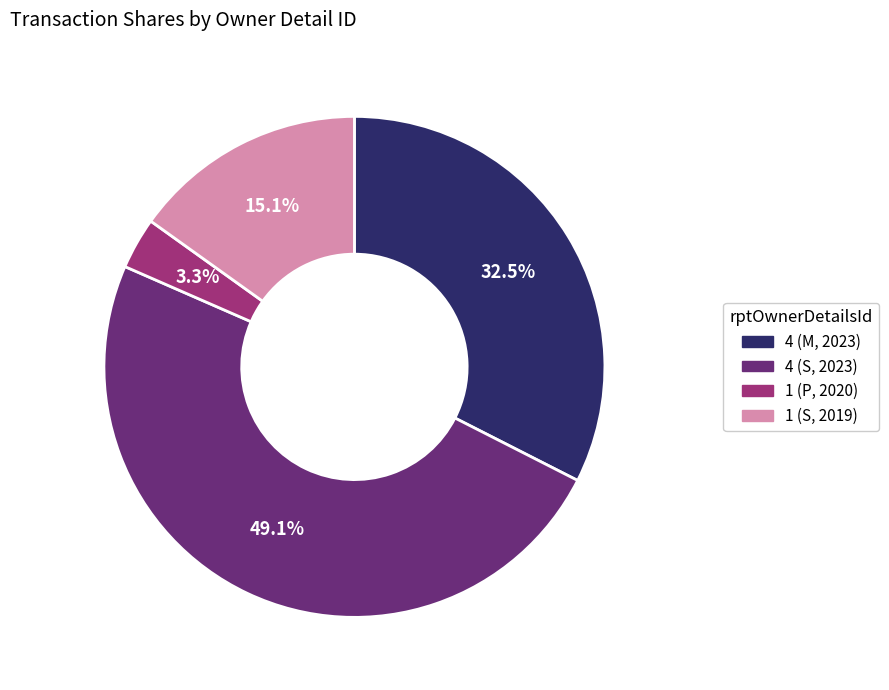

Is there a majority slice in this chart?

No